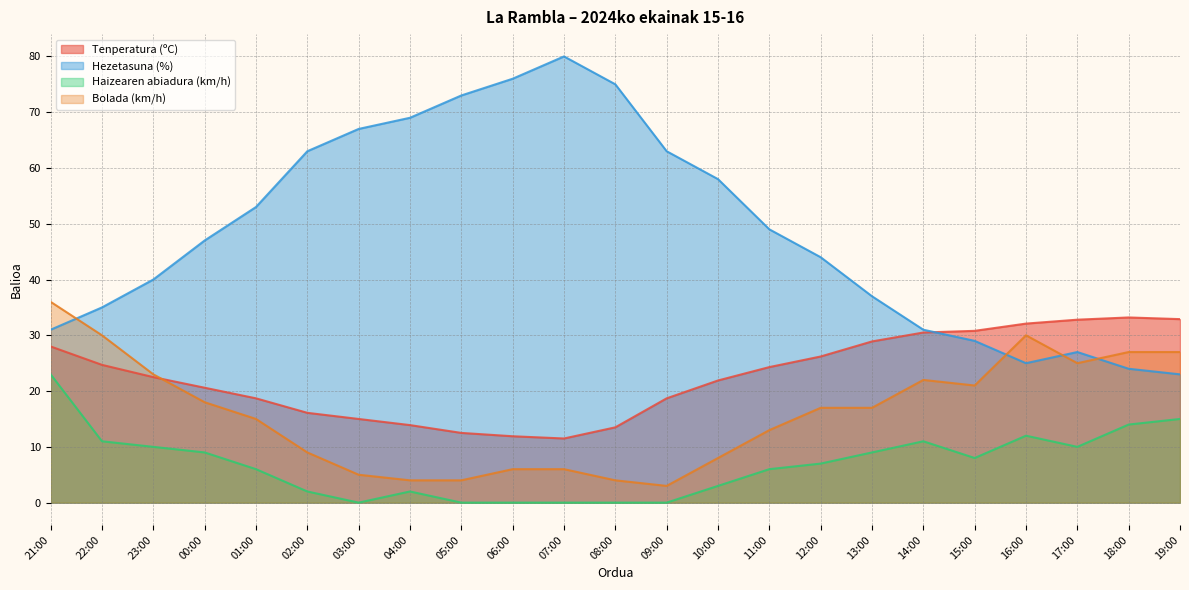

What is the sum of the Tenperatura (ºC) values at 19:00 and 00:00?

53.5